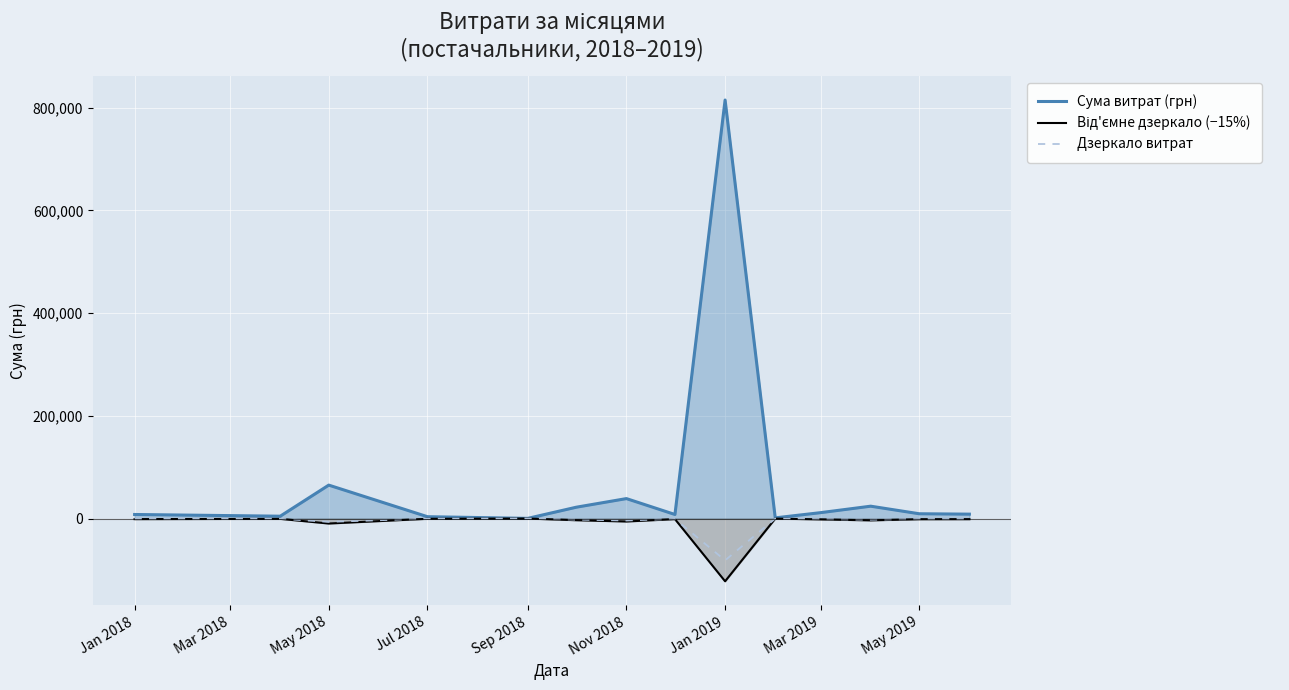

Which series has the largest range (max minus min)?

Сума витрат (грн)